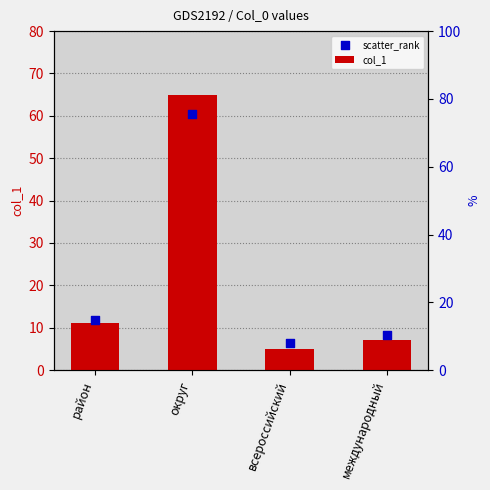

Is the value of col_1 at международный greater than the value of scatter_rank at международный?

No